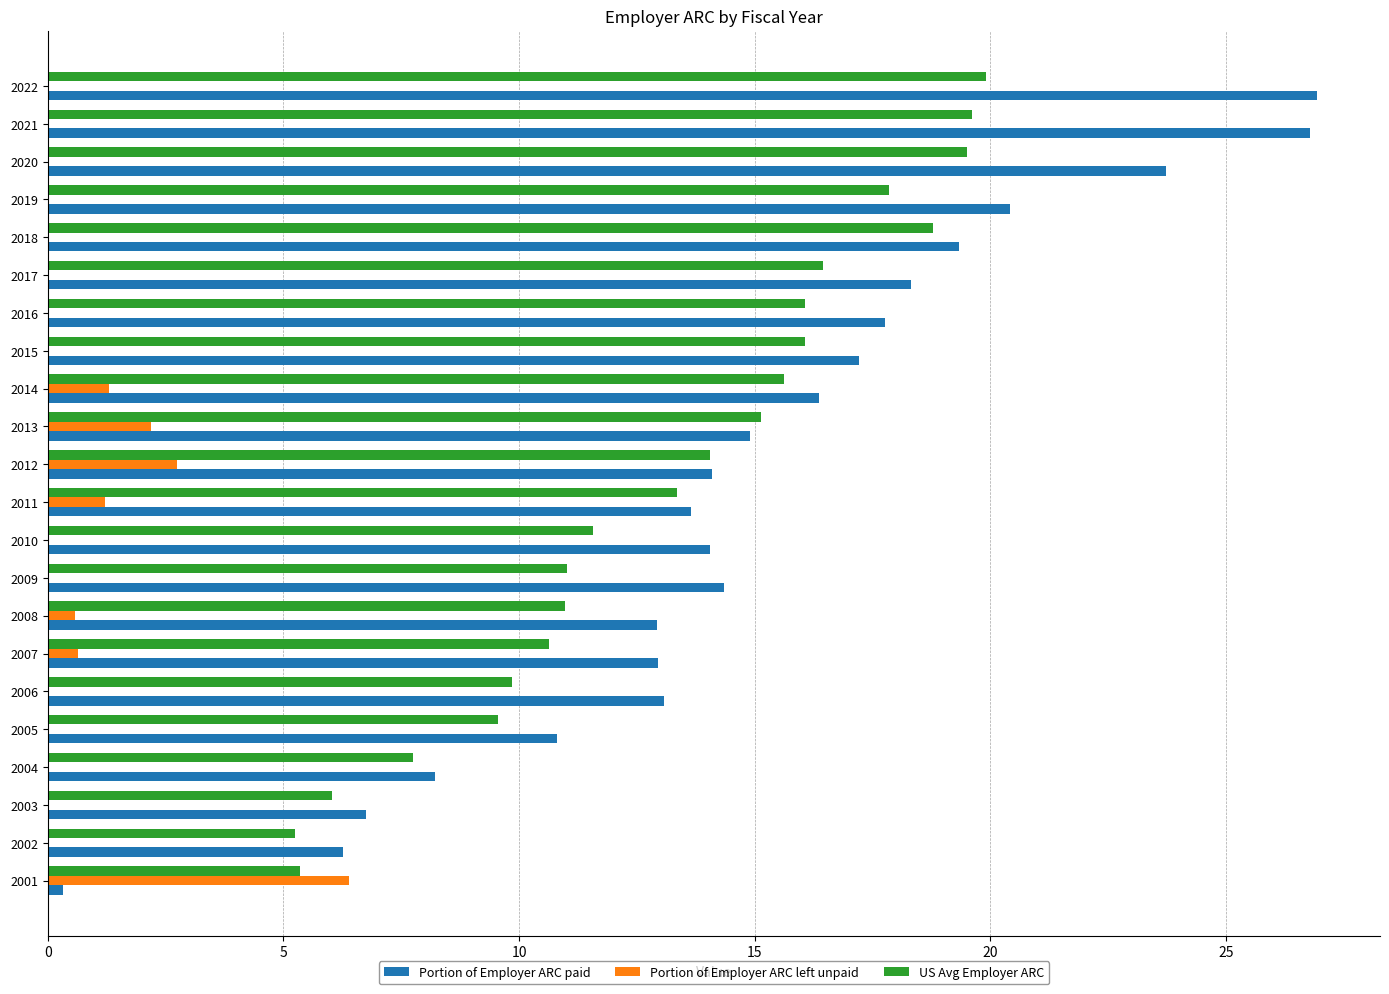

The value of Portion of Employer ARC paid at 2022 is 26.9. True or false?

True